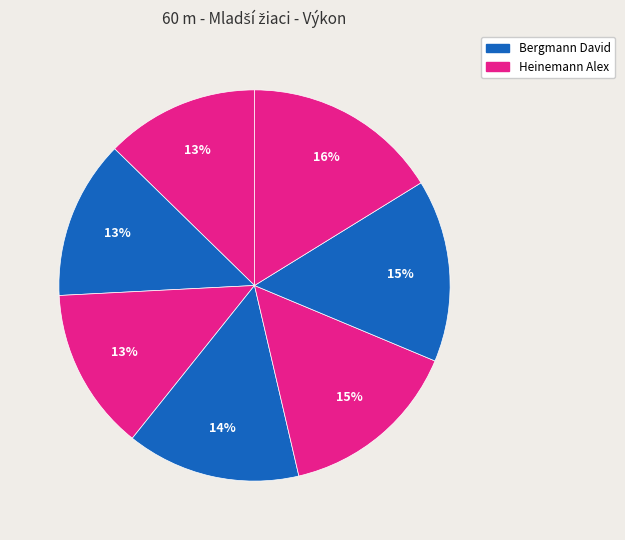

Does any single category account for the majority?

No